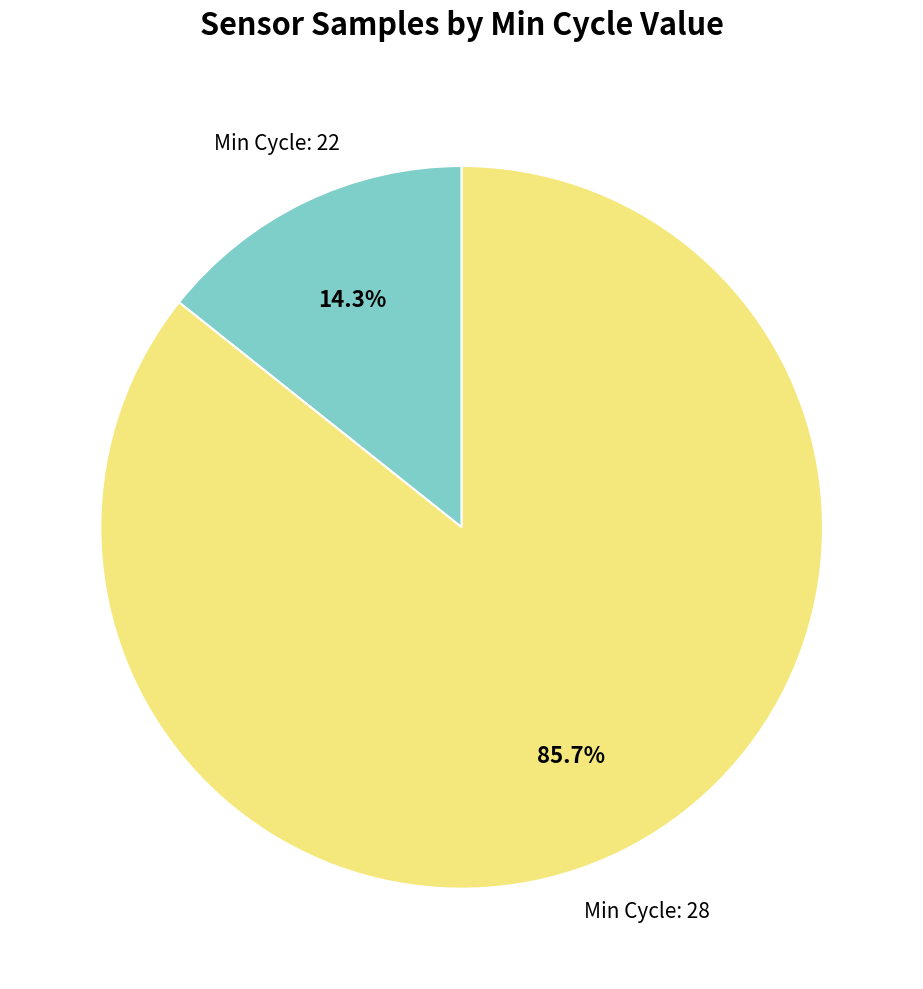

How many slices are in this pie chart?

2